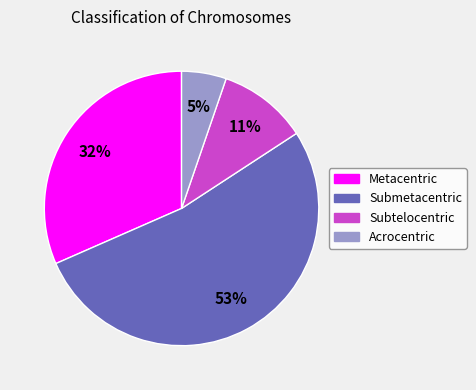

How many slices are in this pie chart?

4